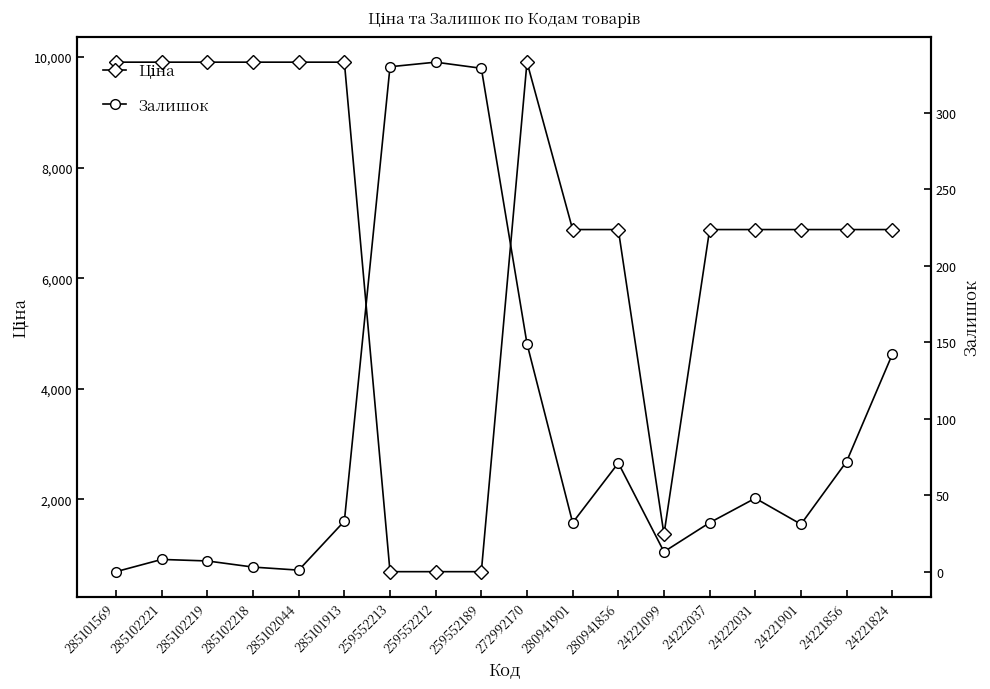

Is it true that Ціна equals 6879.5 at 24222031?

True